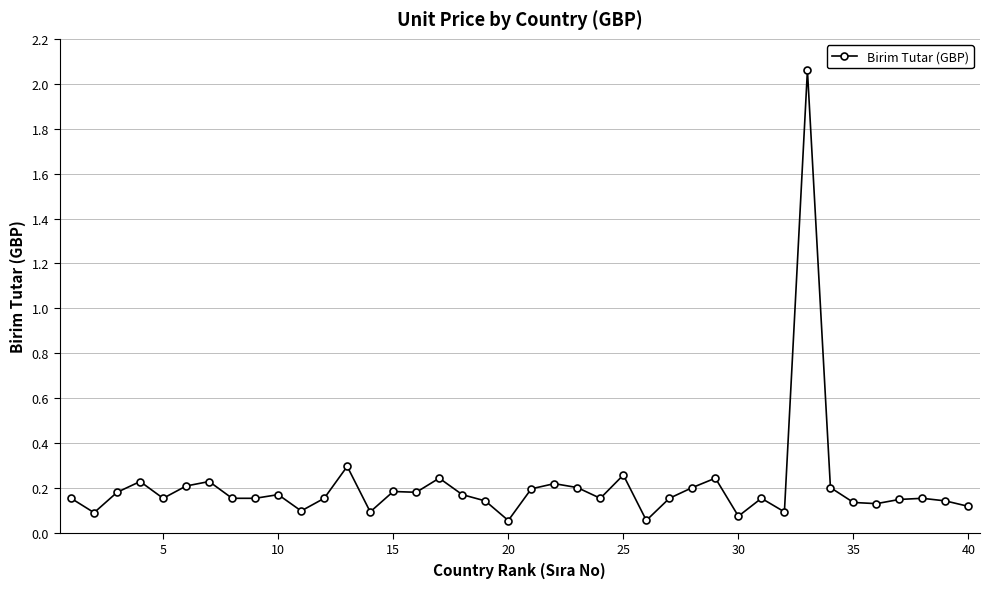

What is the difference between the maximum and minimum values?

2.0